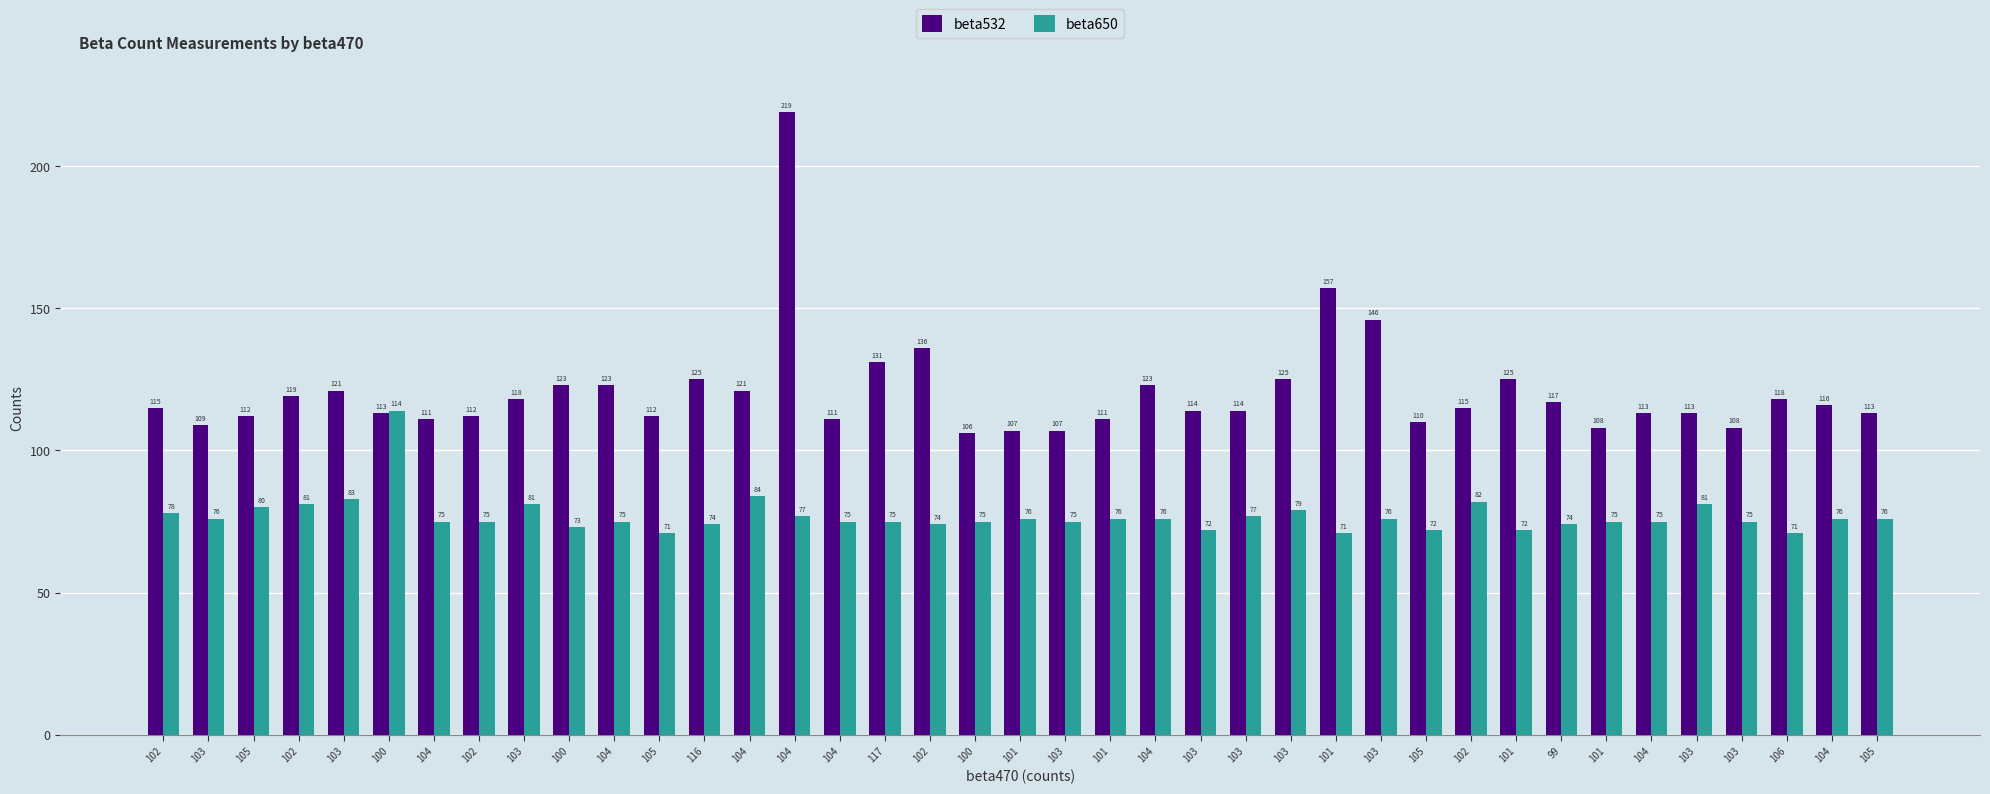

What are all the series names shown in the legend?

beta532, beta650